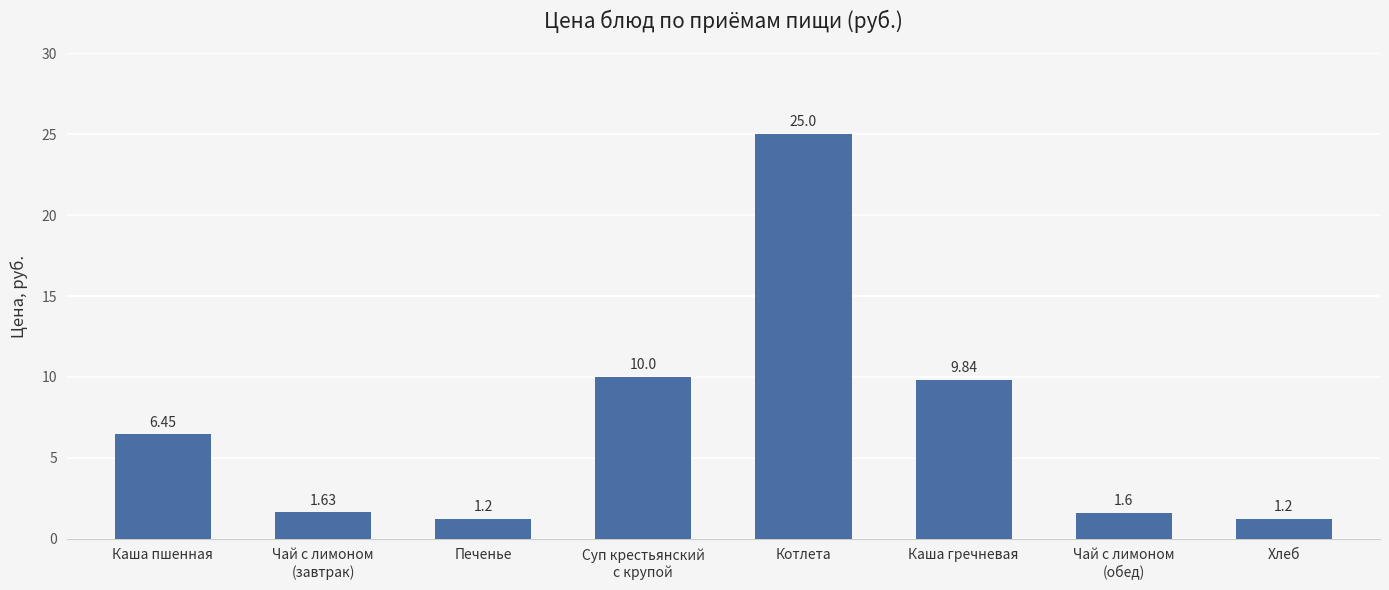

Approximately how many times larger is the value at Котлета compared to Каша гречневая?

2.5